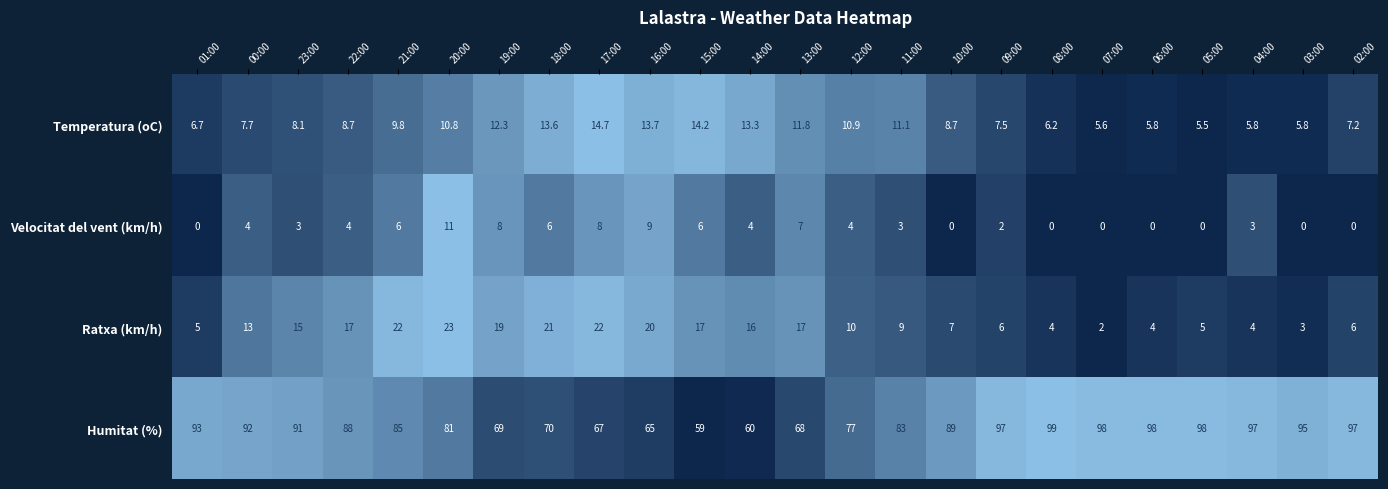

Which series has the largest range (max minus min)?

Humitat (%)